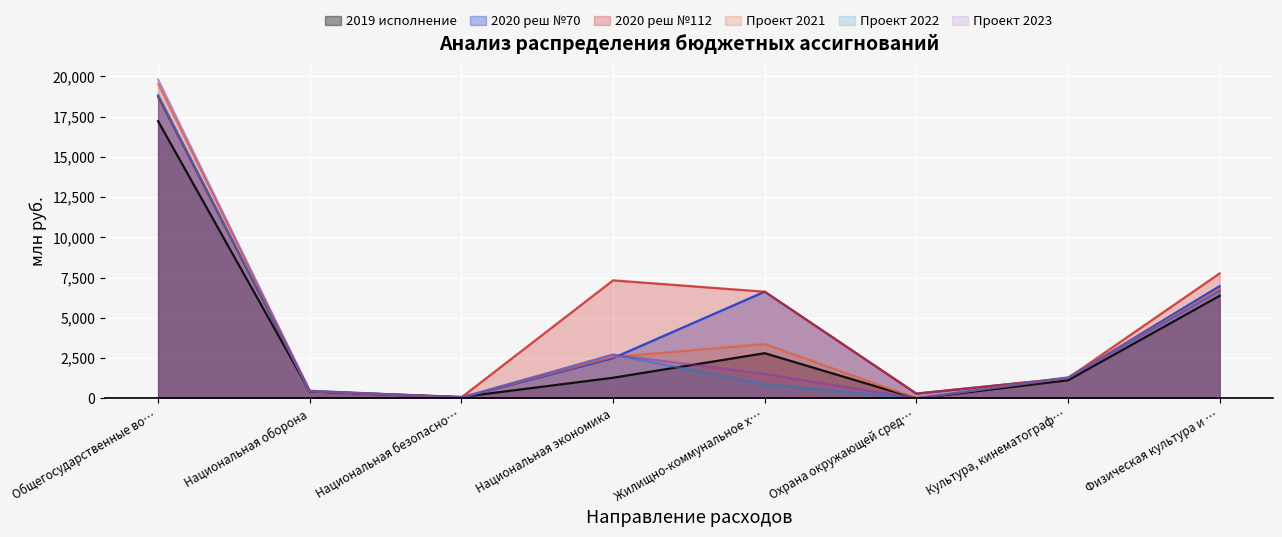

After their last crossing, which series has the higher values: Проект 2021 or Проект 2023?

Проект 2021